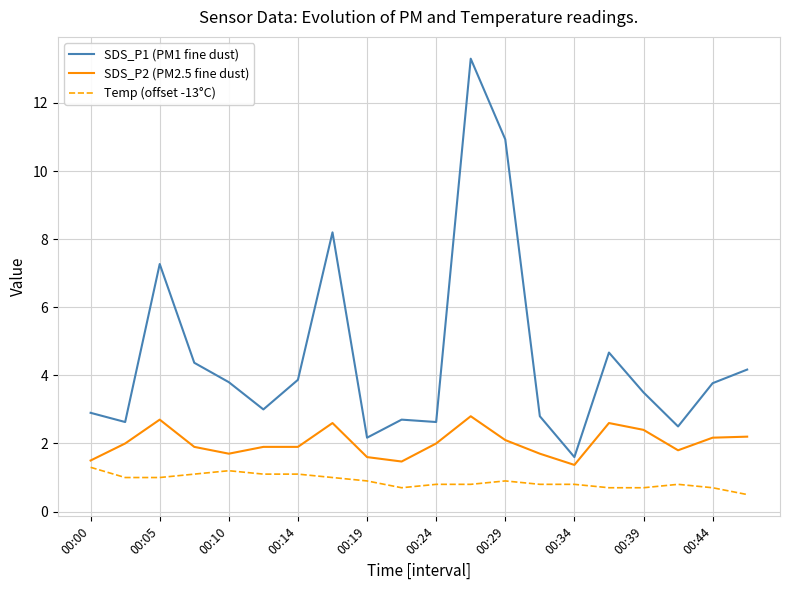

Reading left to right, list all the values displayed in this chart.

SDS_P1 (PM1 fine dust): 2.9	2.6	7.3	4.4	3.8	3.0	3.9	8.2	2.2	2.7	2.6	13.3	10.9	2.8	1.6	4.7	3.5	2.5	3.8	4.2
SDS_P2 (PM2.5 fine dust): 1.5	2.0	2.7	1.9	1.7	1.9	1.9	2.6	1.6	1.5	2.0	2.8	2.1	1.7	1.4	2.6	2.4	1.8	2.2	2.2
Temp (offset -13°C): 1.3	1.0	1.0	1.1	1.2	1.1	1.1	1.0	0.9	0.7	0.8	0.8	0.9	0.8	0.8	0.7	0.7	0.8	0.7	0.5